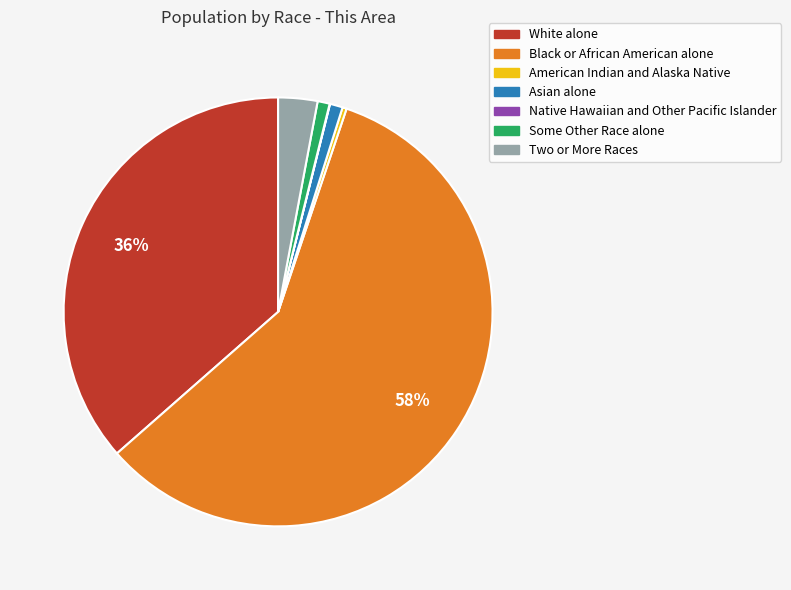

Does Black or African American alone represent more than half of the total?

Yes